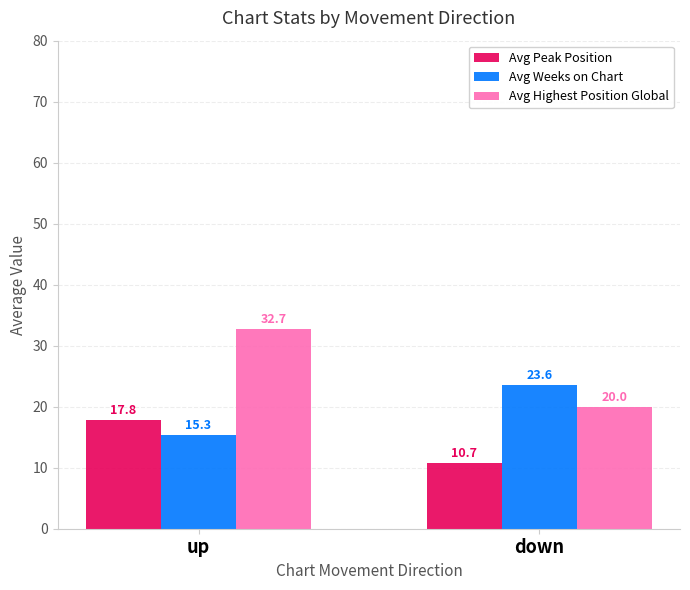

What is the maximum value for Avg Weeks on Chart?

23.6